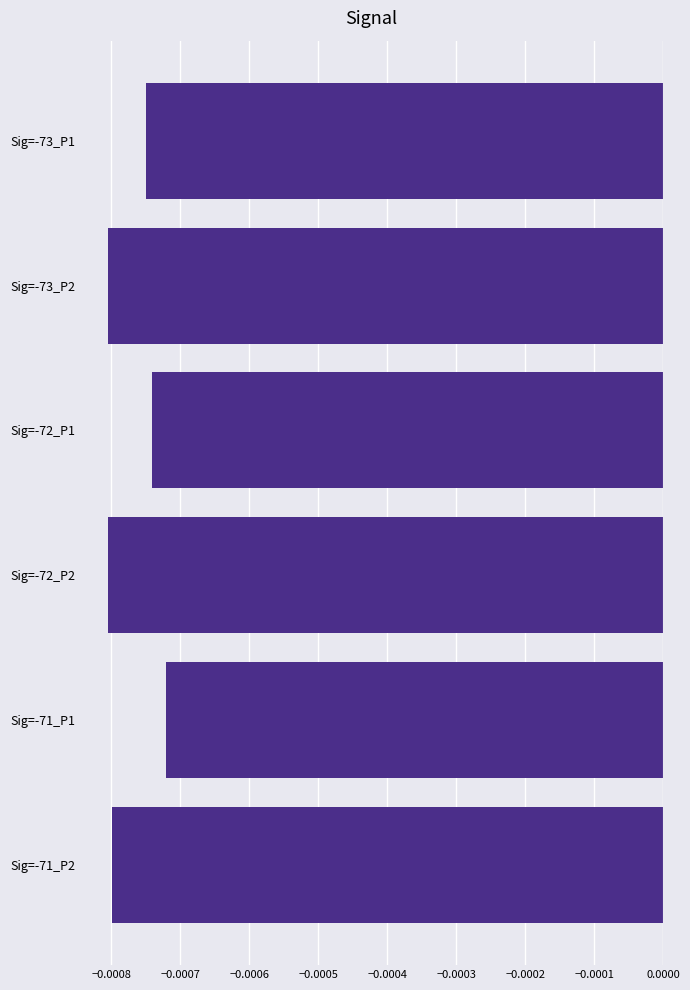

What position from the bottom is Sig=-72_P2?

3